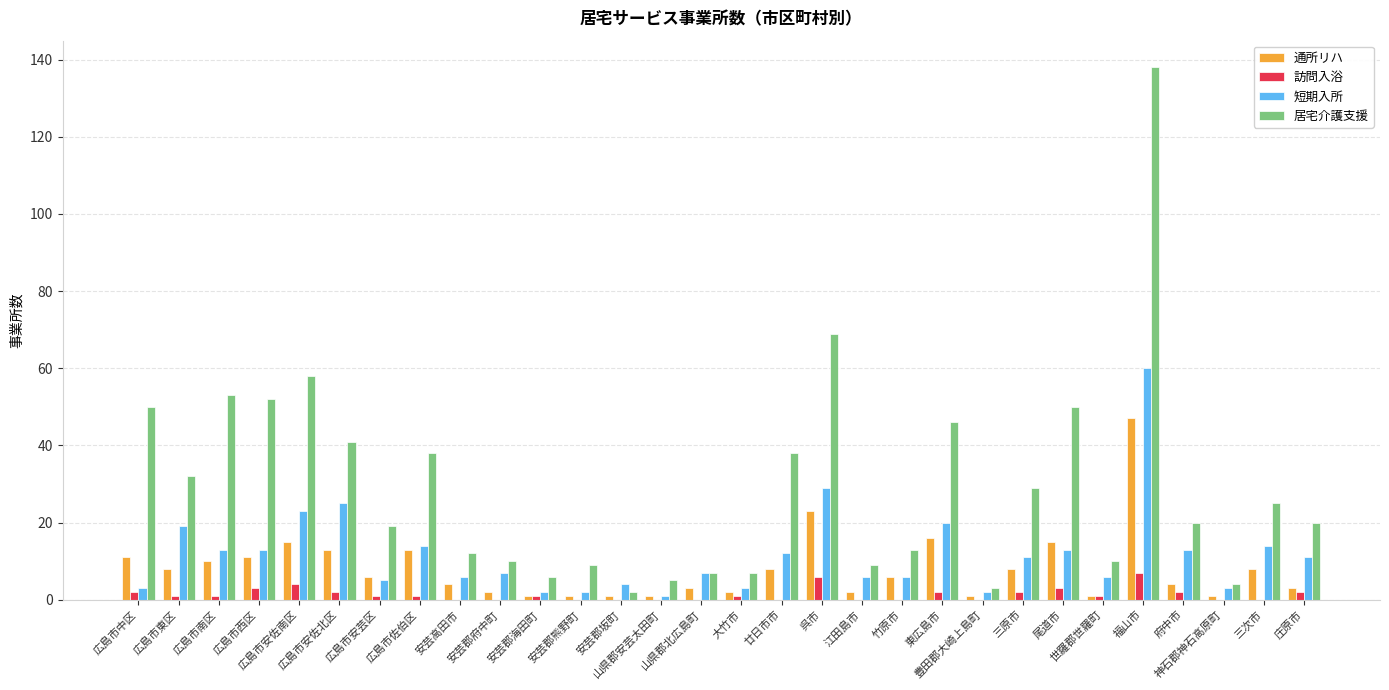

Is it true that 居宅介護支援 equals 46 at 東広島市?

True